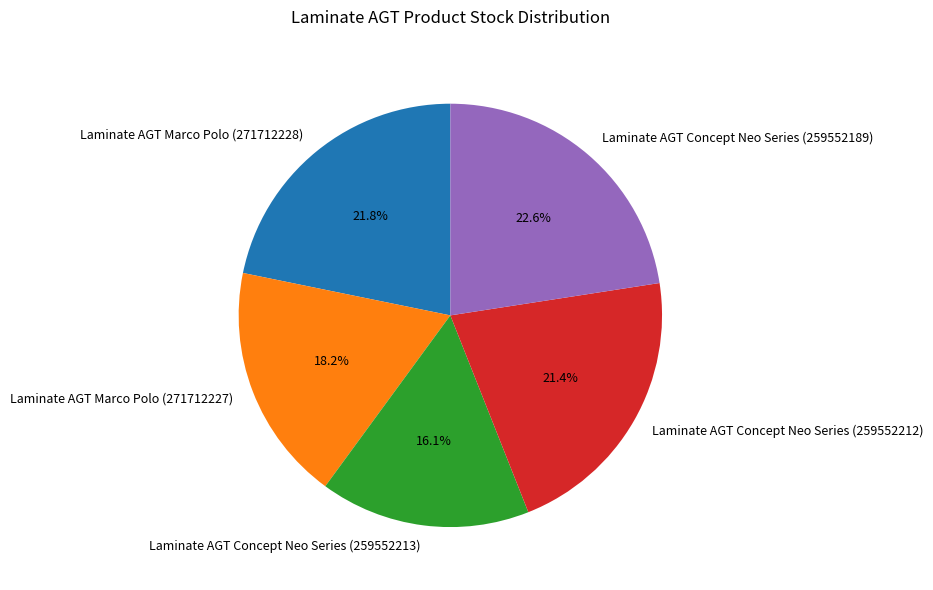

Between Laminate AGT Concept Neo Series (259552212) and Laminate AGT Concept Neo Series (259552213), which is larger?

Laminate AGT Concept Neo Series (259552212)